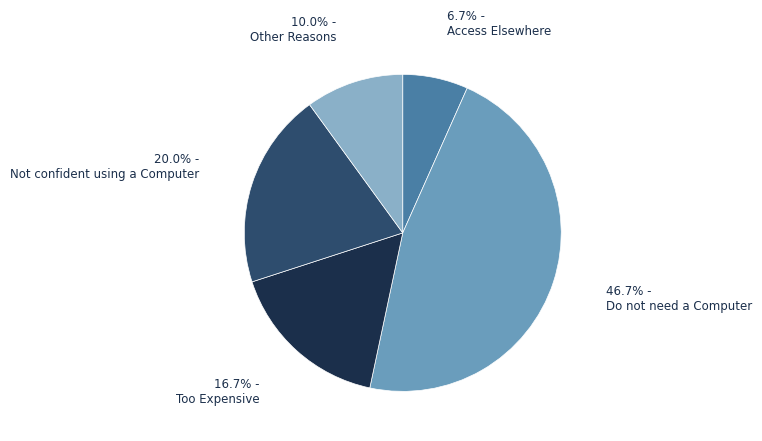

Which slice is the smallest?

Access Elsewhere